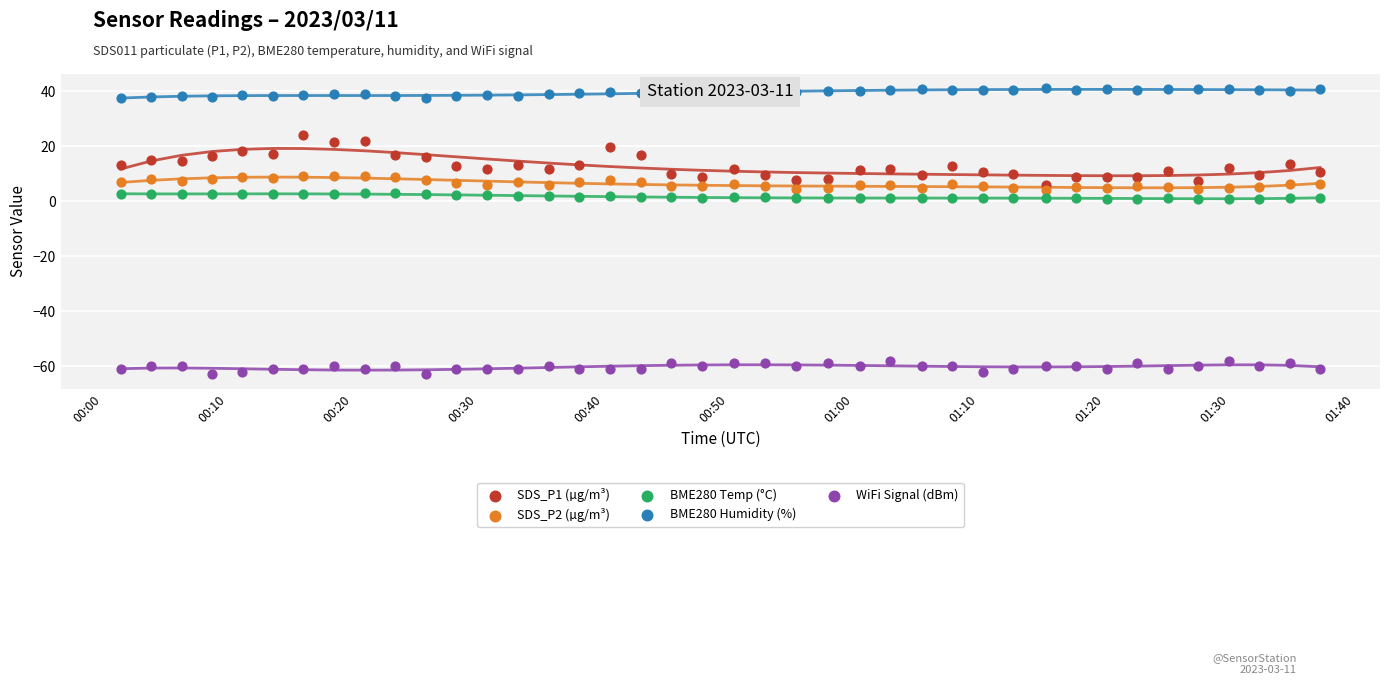

What is the total value across all series at 00:00?

-0.8